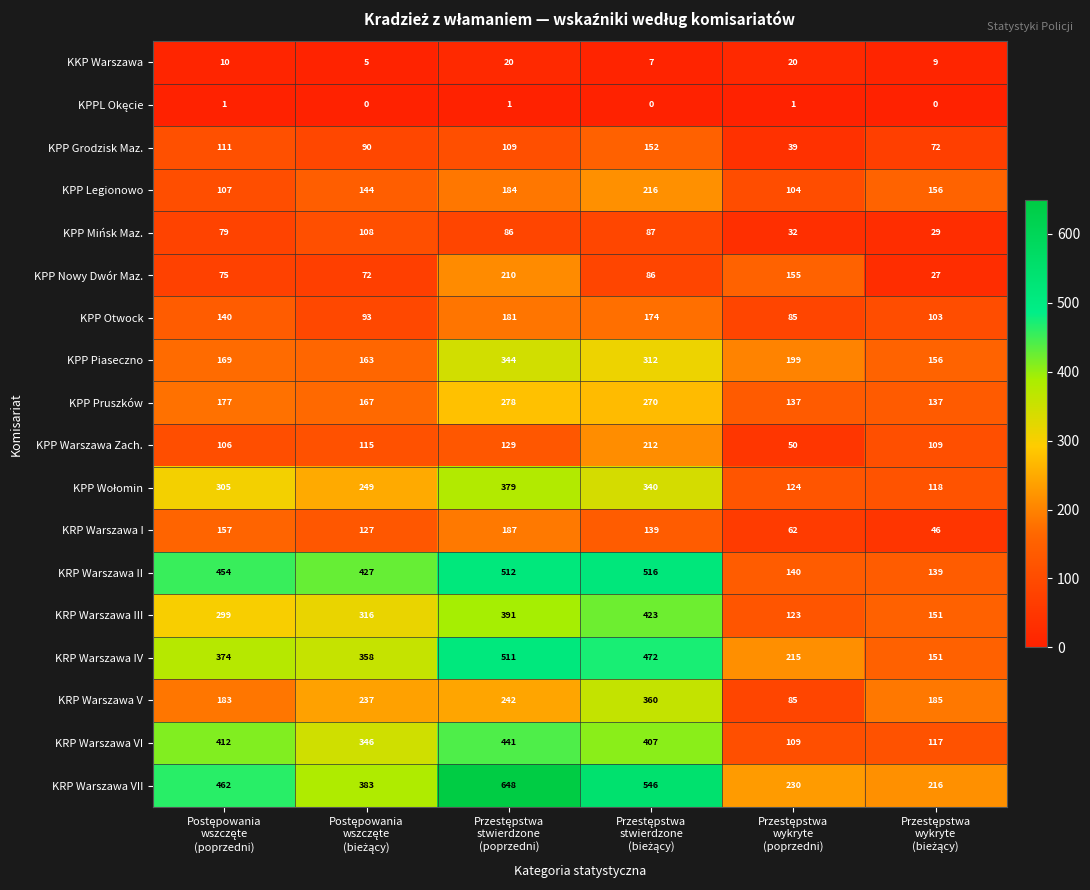

How many series are shown in this chart?

18